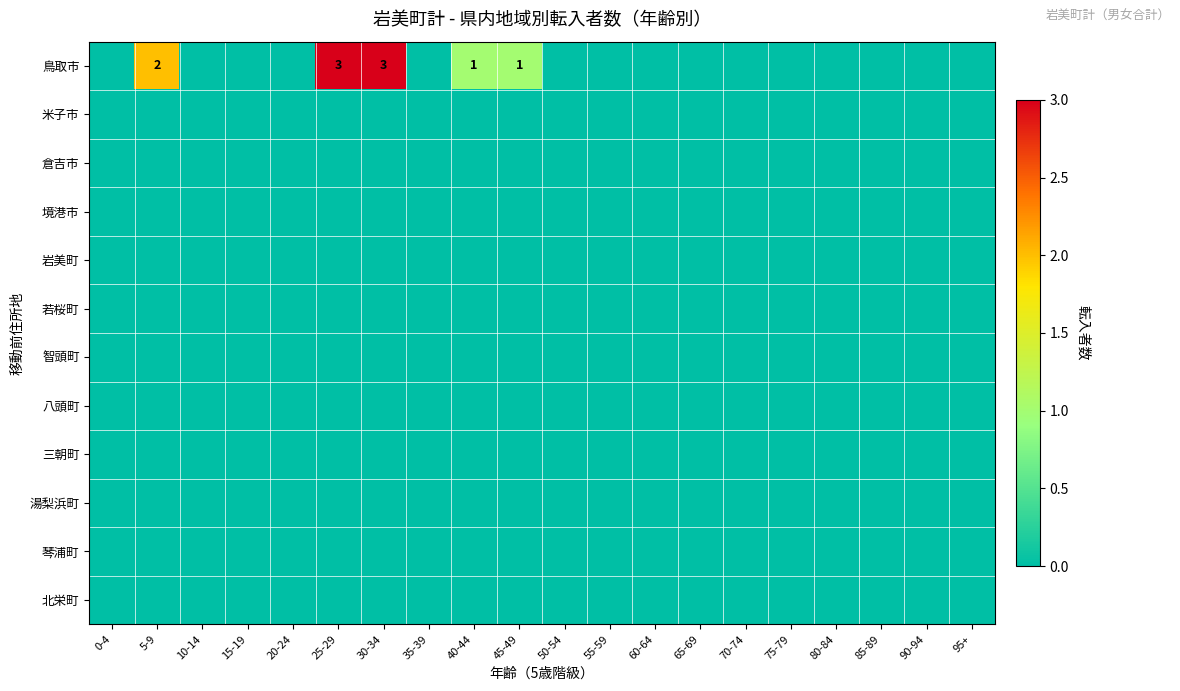

Count the number of categories in the chart.

20